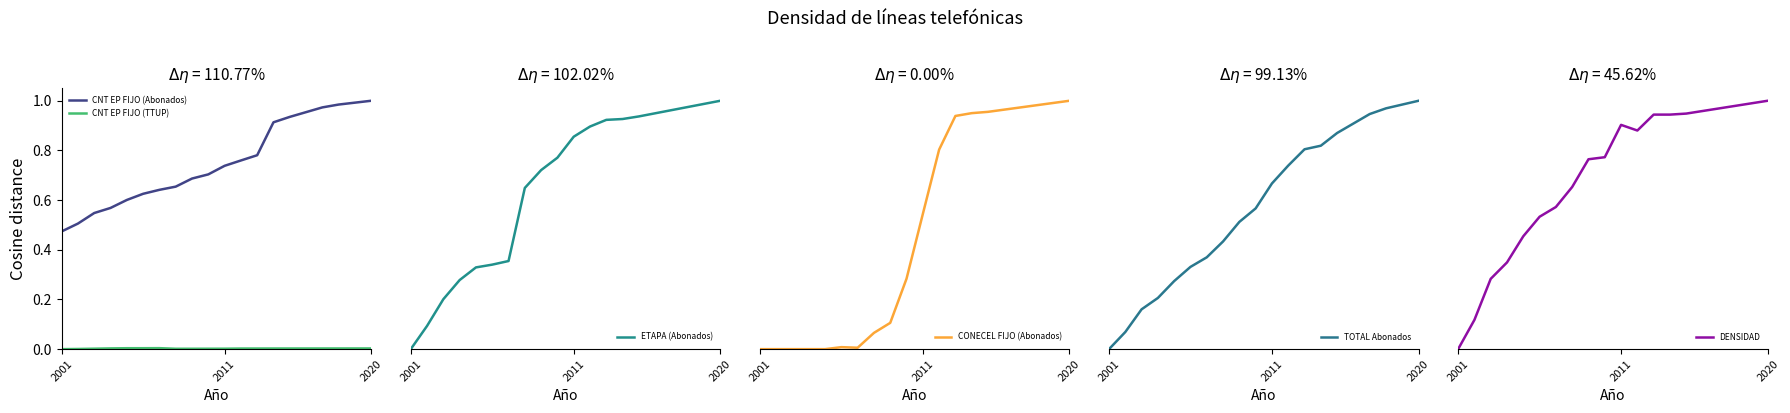

Reading left to right, extract all data points from this chart.

CNT EP FIJO (Abonados): 0.5	0.5	0.5	0.6	0.6	0.6	0.6	0.7	0.7	0.7	0.7	0.8	0.8	0.9	0.9	1.0	1.0	1.0	1.0	1.0
CNT EP FIJO (TTUP): 0.0	0.0	0.0	0.0	0.0	0.0	0.0	0.0	0.0	0.0	0.0	0.0	0.0	0.0	0.0	0.0	0.0	0.0	0.0	0.0
ETAPA (Abonados): 0.0	0.1	0.2	0.3	0.3	0.3	0.4	0.6	0.7	0.8	0.9	0.9	0.9	0.9	0.9	0.9	1.0	1.0	1.0	1.0
CONECEL FIJO (Abonados): 0.0	0.0	0.0	0.0	0.0	0.0	0.0	0.1	0.1	0.3	0.5	0.8	0.9	1.0	1.0	1.0	1.0	1.0	1.0	1.0
TOTAL Abonados: 0.0	0.1	0.2	0.2	0.3	0.3	0.4	0.4	0.5	0.6	0.7	0.7	0.8	0.8	0.9	0.9	0.9	1.0	1.0	1.0
DENSIDAD: 0.0	0.1	0.3	0.3	0.5	0.5	0.6	0.7	0.8	0.8	0.9	0.9	0.9	0.9	0.9	1.0	1.0	1.0	1.0	1.0